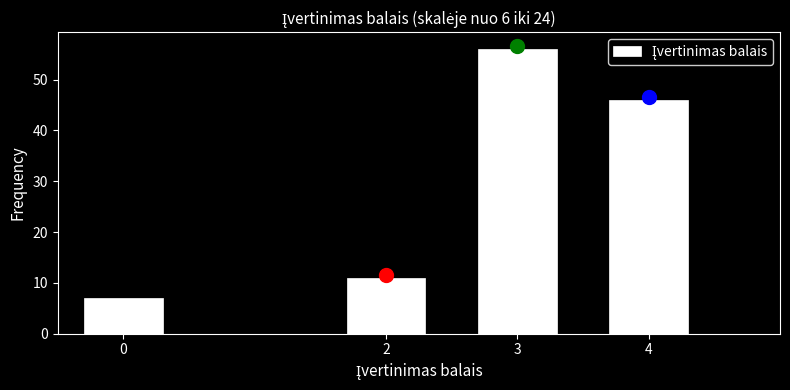

Reading right to left, what are all the values shown in this chart?

46	56	11	7